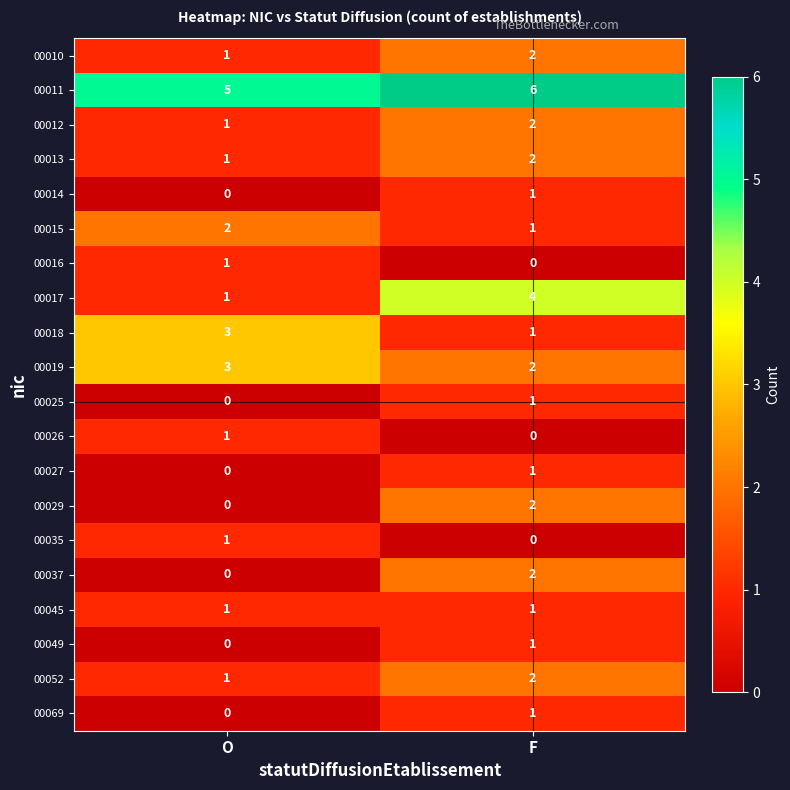

Is it true that 00045 equals 1 at F?

True